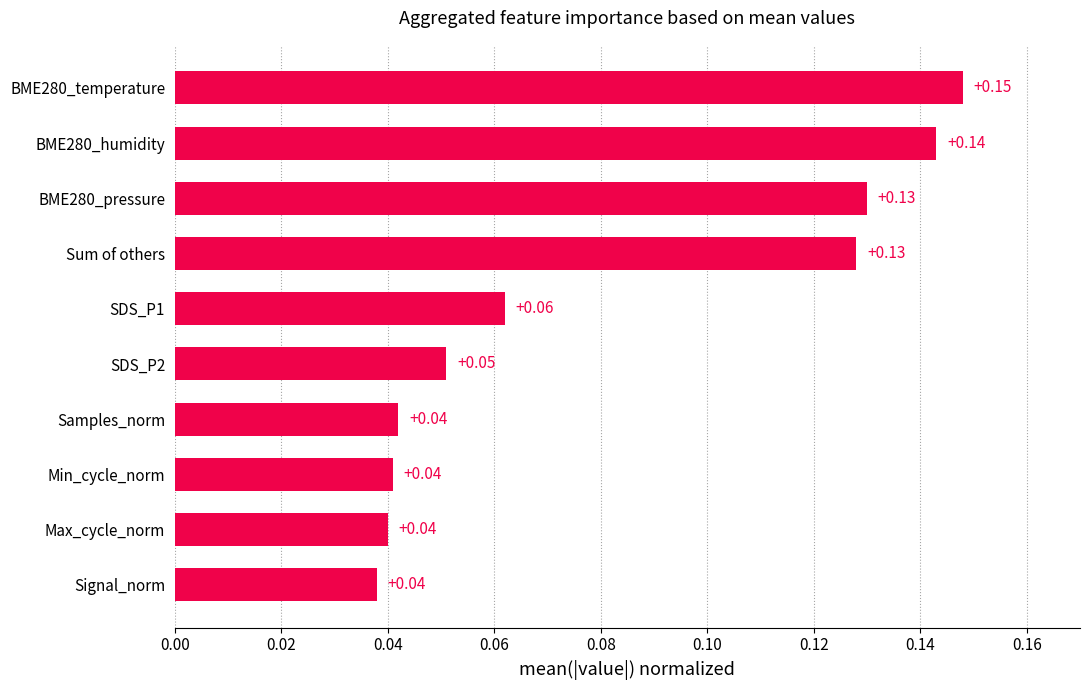

Which category has the highest value across all series?

BME280_temperature